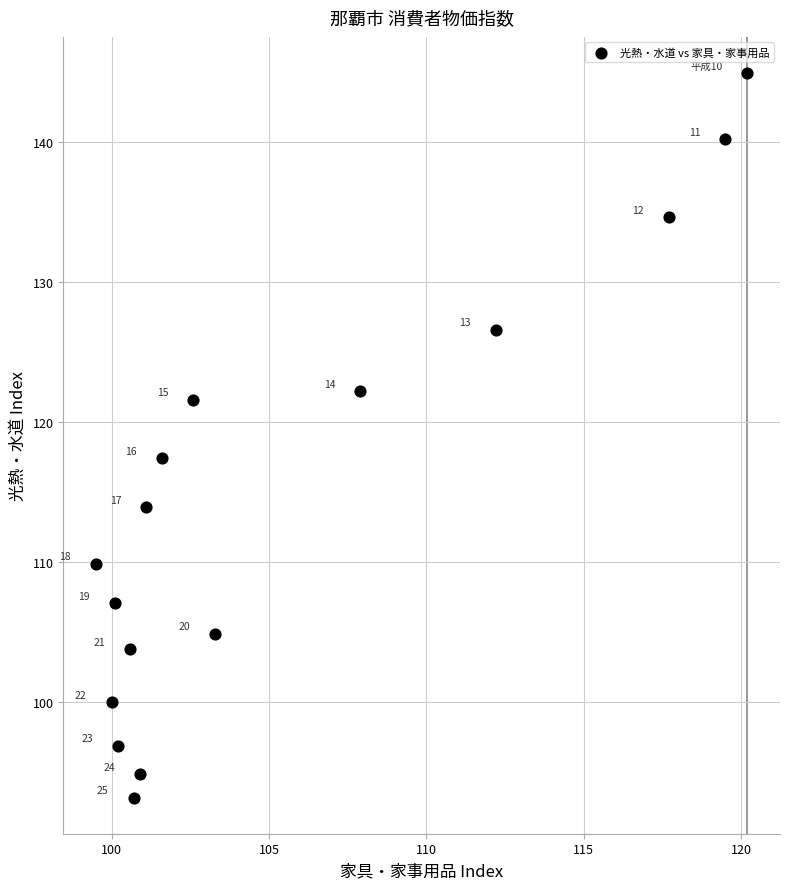

What Y value in the scatter plot is closest to 119?

117.4